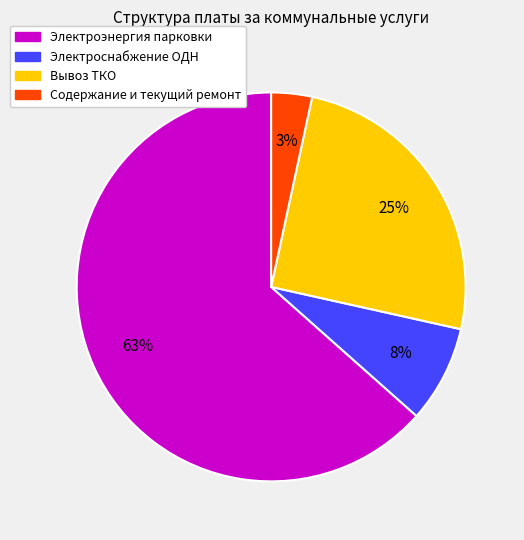

What is the majority slice?

Электроэнергия парковки